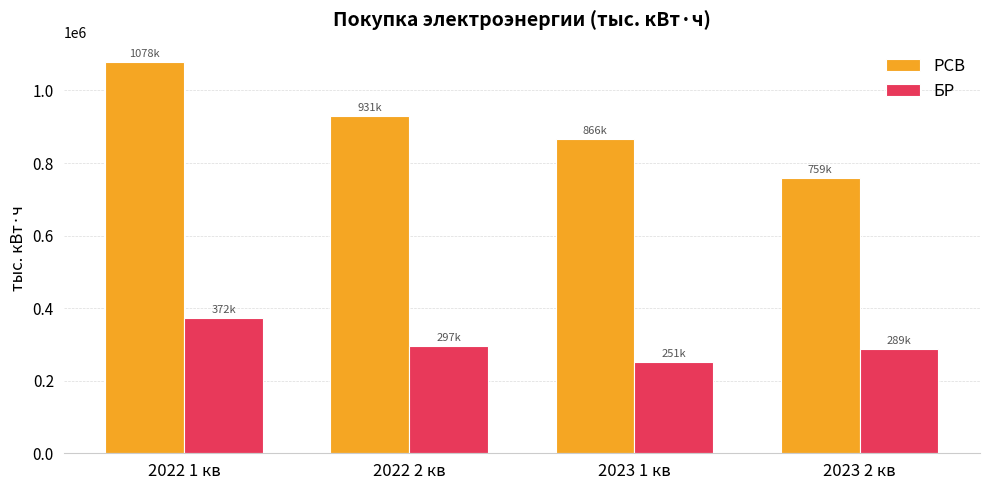

Which series has the largest range (max minus min)?

РСВ